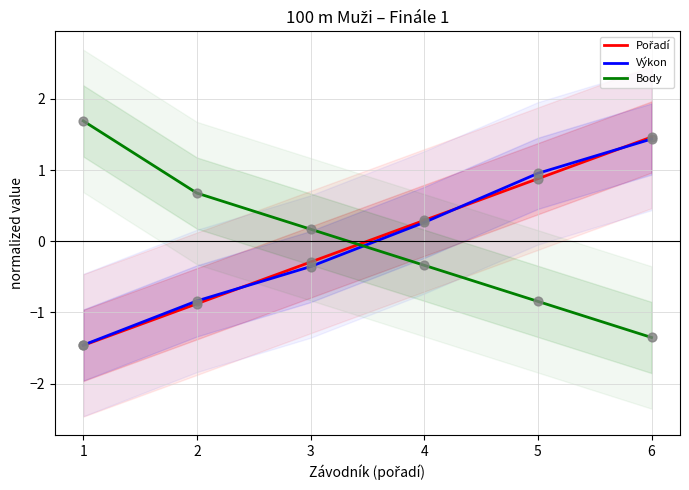

Which series has the largest total across all categories?

Pořadí